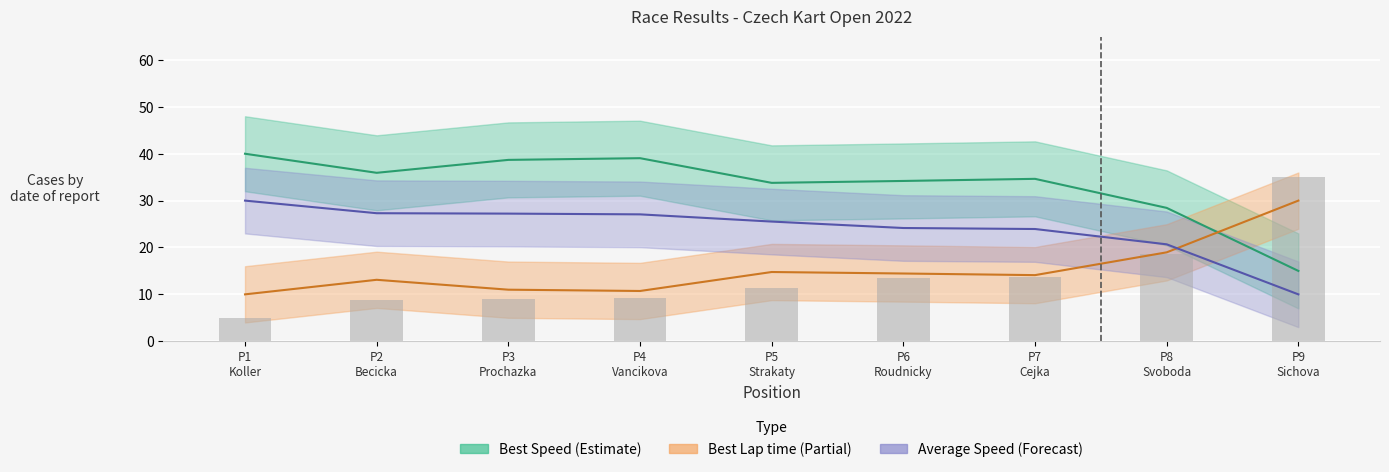

Does the chart contain stacked bars?

No